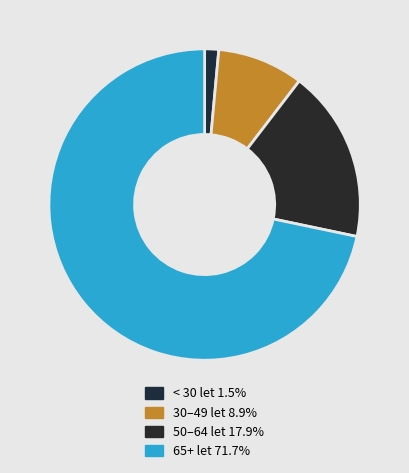

Count the number of slices in the pie.

4